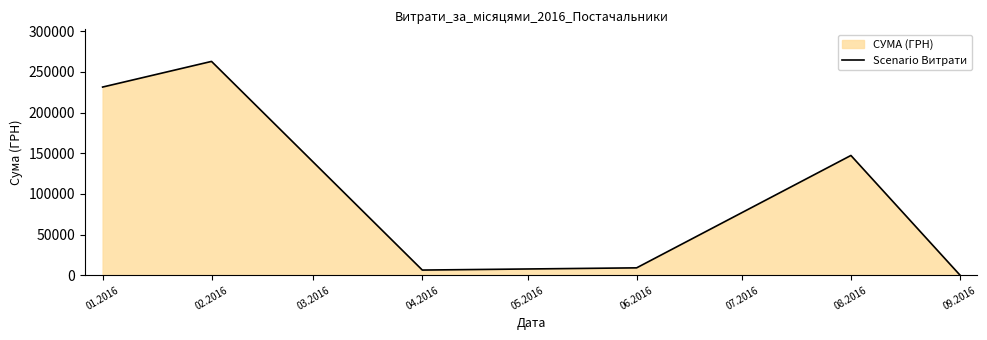

Is it true that the value at 08.2016 is 67647.0?

False